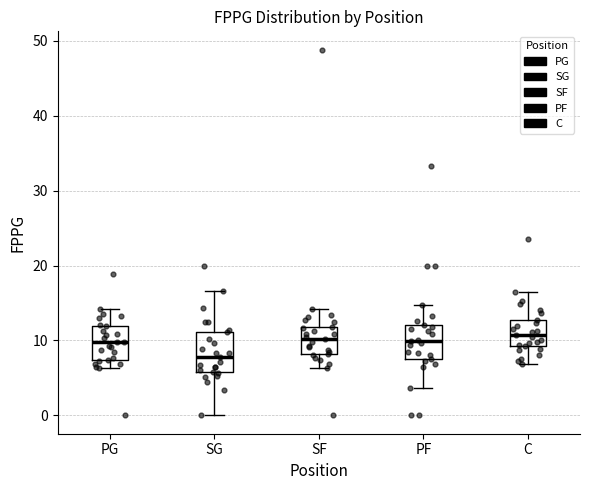

Reading left to right, transcribe this box plot: for each box, give where its median line is, the range the box spans, and where its two whiskers end, as read against the y-axis. The values are not printed on the chart, so give them approximately, as read against the axis.

PG: median 10, box 7 to 12, whiskers 6 to 14
SG: median 8, box 6 to 11, whiskers 0 to 17
SF: median 10, box 8 to 12, whiskers 6 to 14
PF: median 10, box 8 to 12, whiskers 4 to 15
C: median 11, box 9 to 13, whiskers 7 to 16